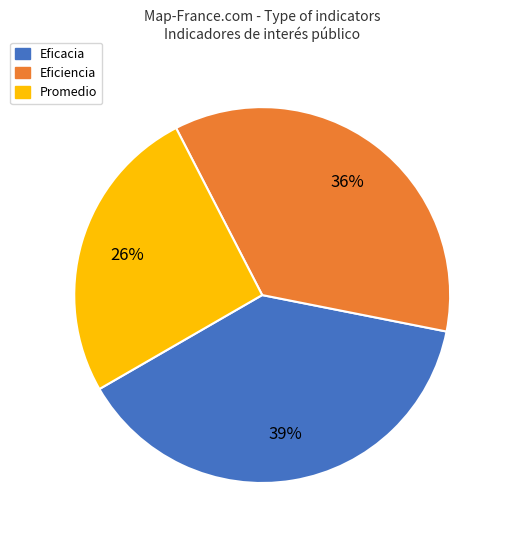

To the nearest percent, what percentage of the pie is Eficiencia?

36%